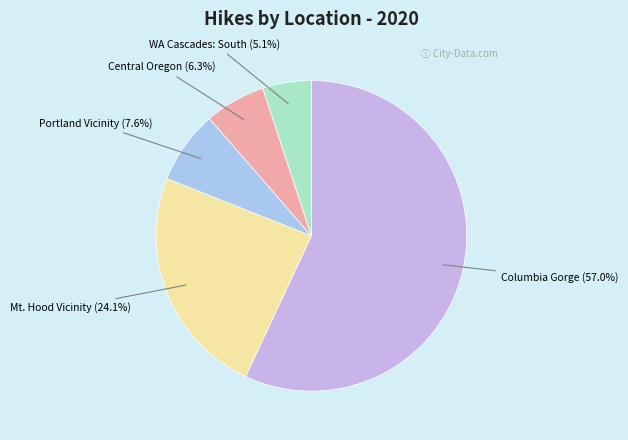

Rank the categories by value from lowest to highest.

WA Cascades: South, Central Oregon, Portland Vicinity, Mt. Hood Vicinity, Columbia Gorge